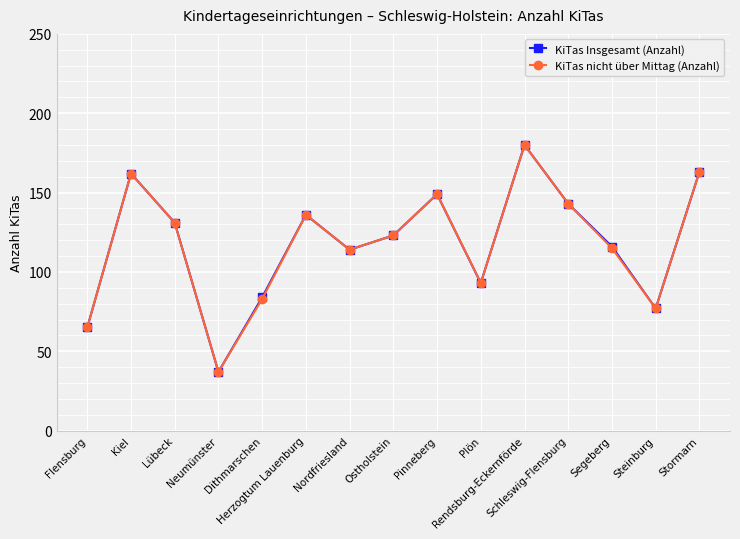

What is the label of the 9th point from the right?

Nordfriesland